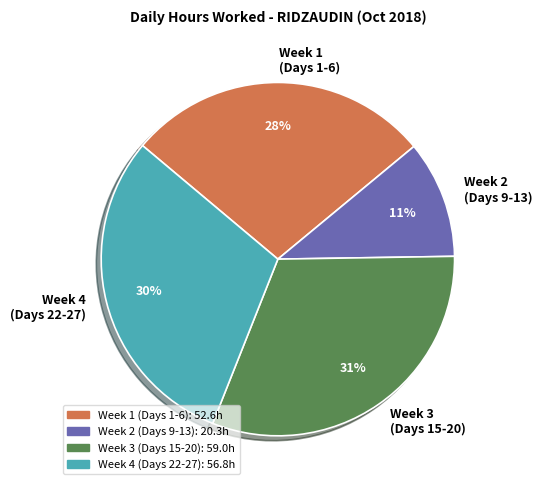

What percentage is the Week 1 (Days 1-6) slice, to the nearest percent?

28%